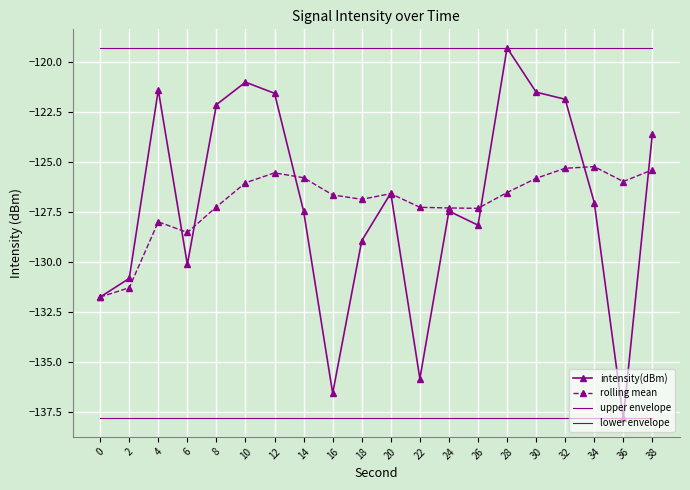

At which category does the chart reach its minimum across all series?

36